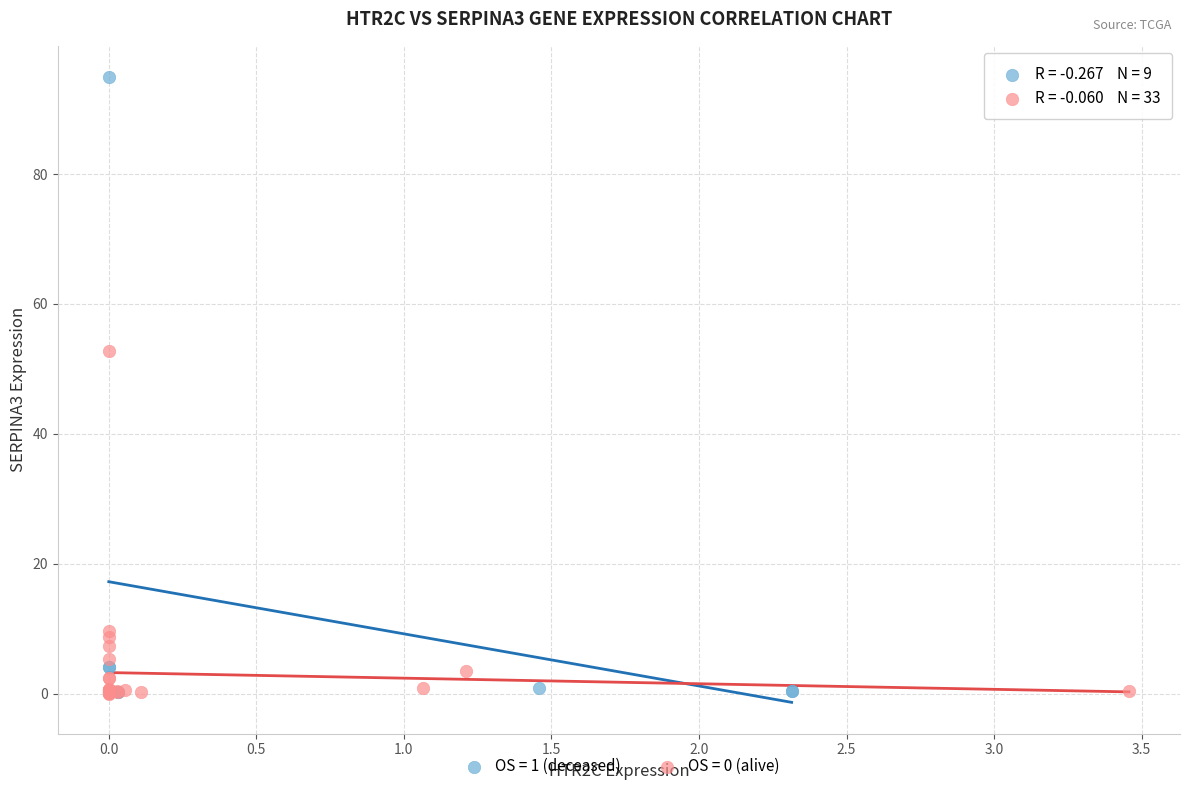

Which series has the largest Y range (max minus min)?

OS = 1 (deceased)